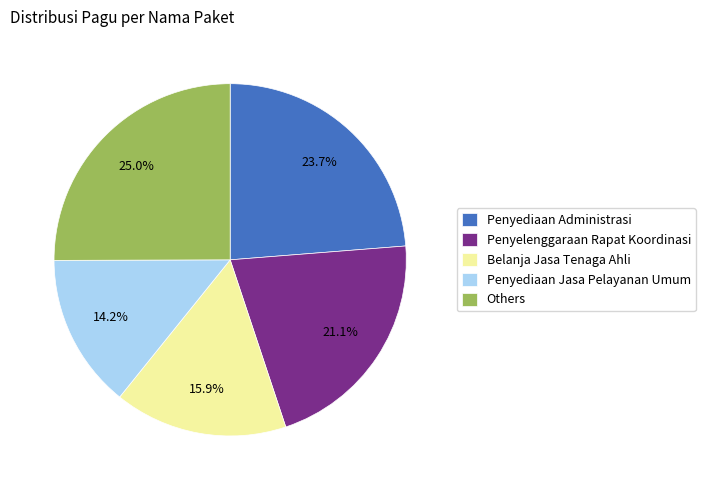

Does Penyediaan Administrasi represent more than half of the total?

No